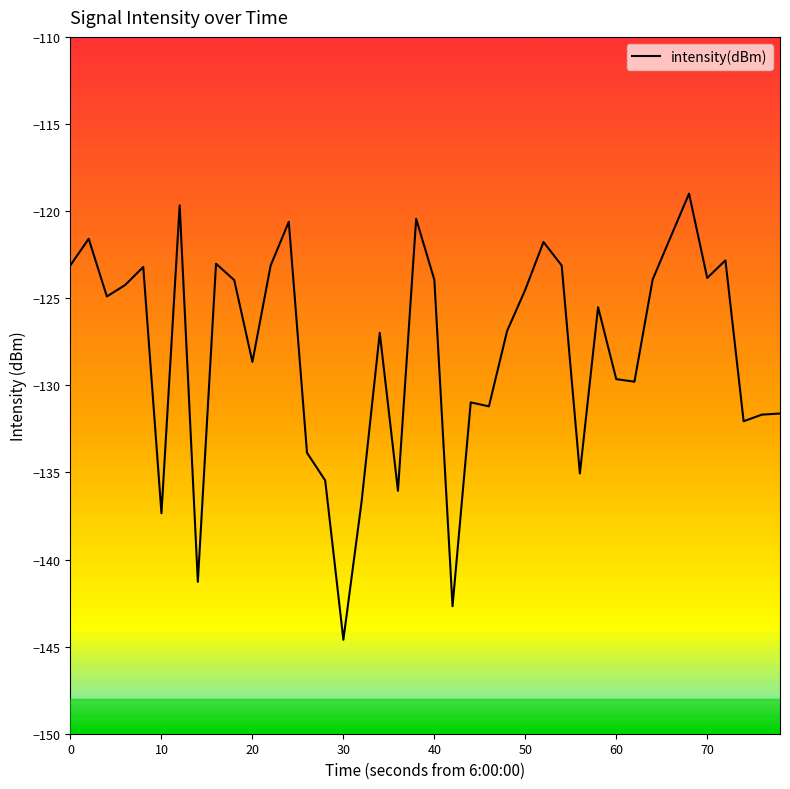

What is the minimum value shown in the chart?

-144.6